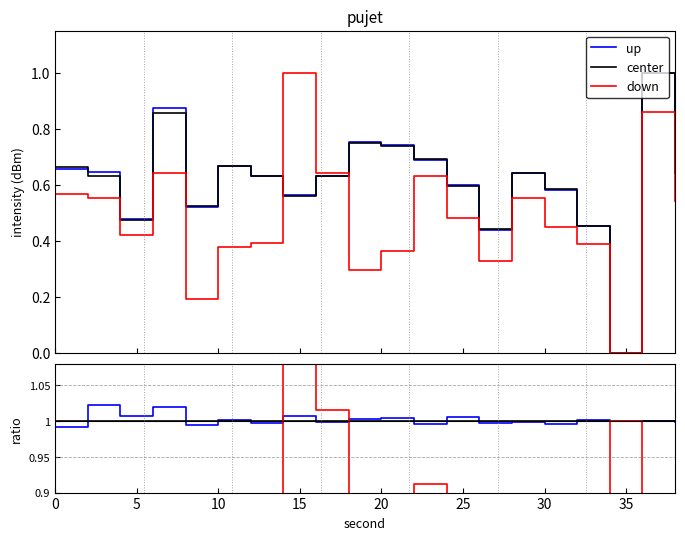

True or false: up has a value of 0.4 at 19.

False